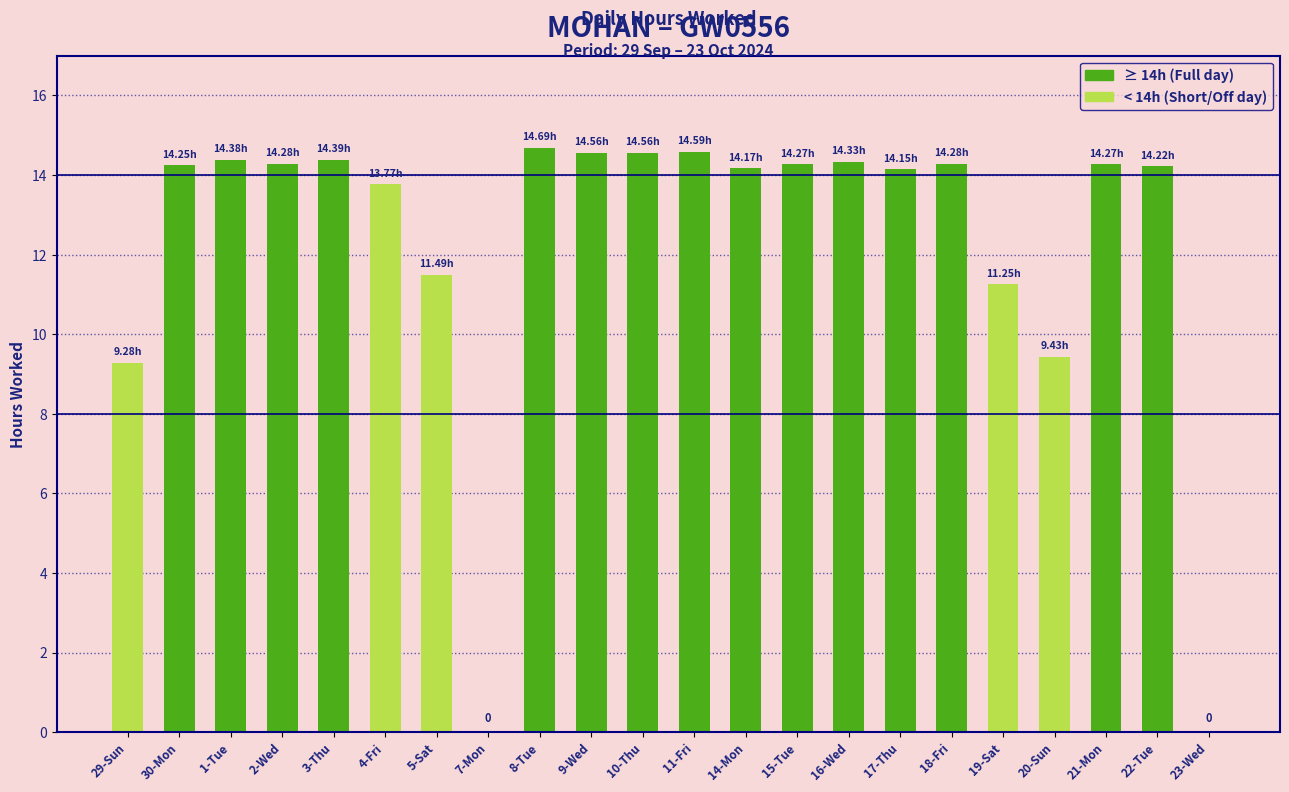

What is the change in value from 21-Mon to 23-Wed?

-14.3